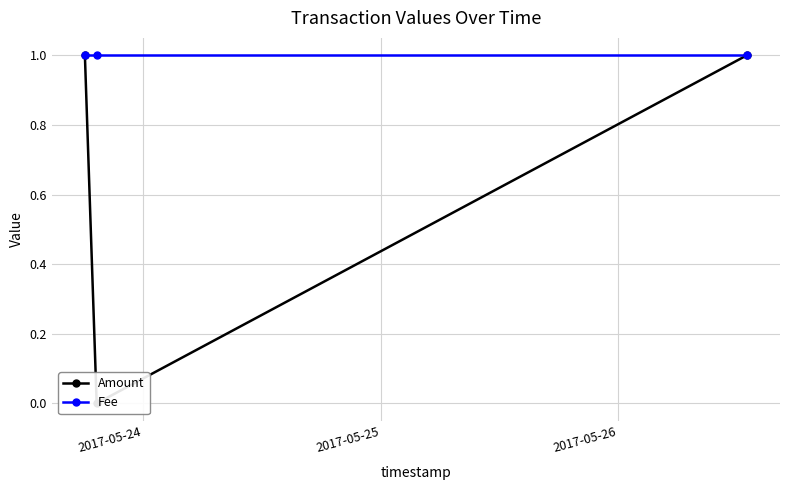

Which series has the largest total across all categories?

Fee